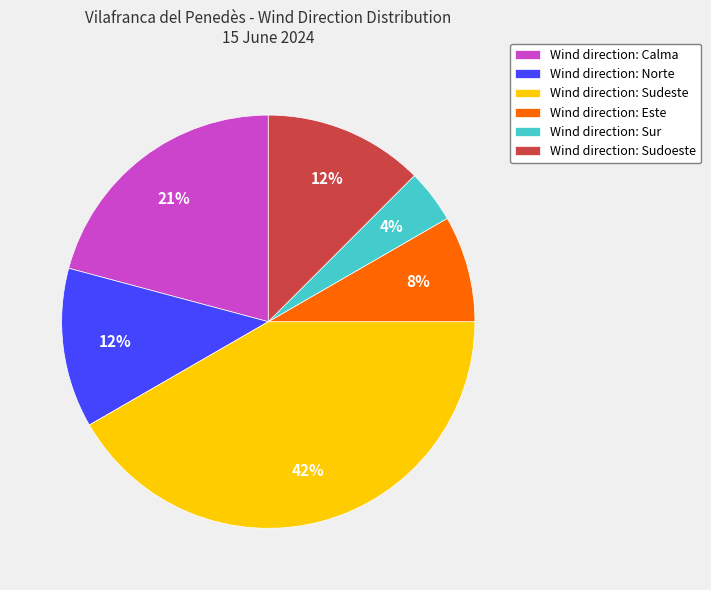

Which slice is the smallest?

Wind direction: Sur